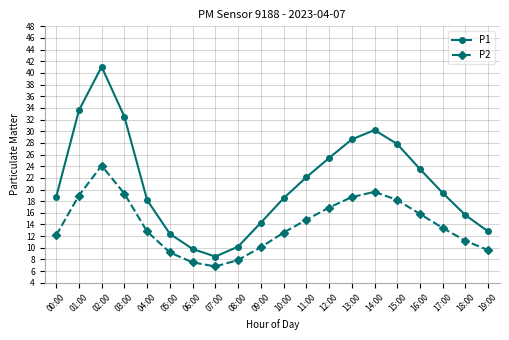

What are all the series names shown in the legend?

P1, P2